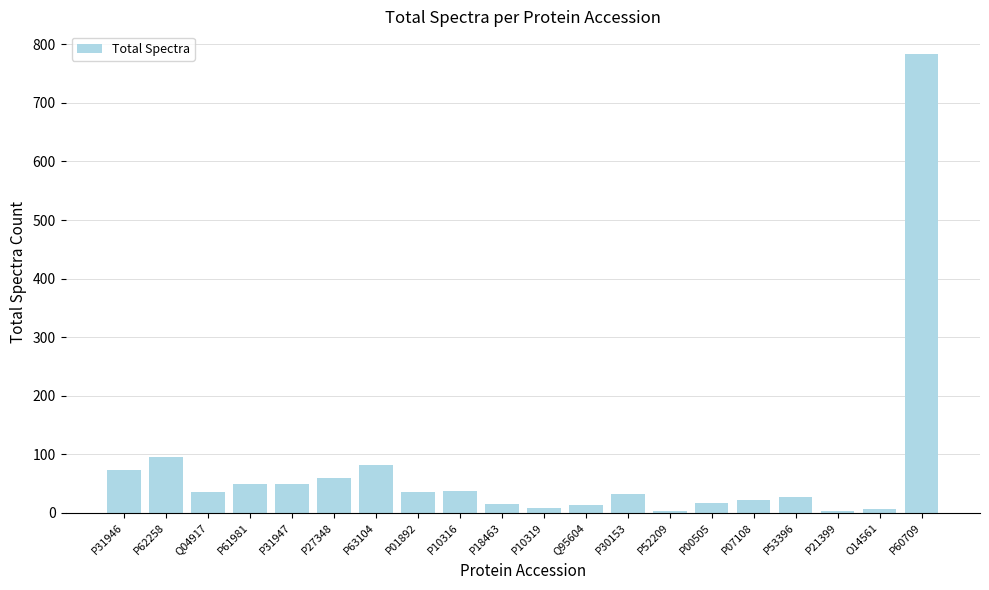

What is the sum of all values?

1449